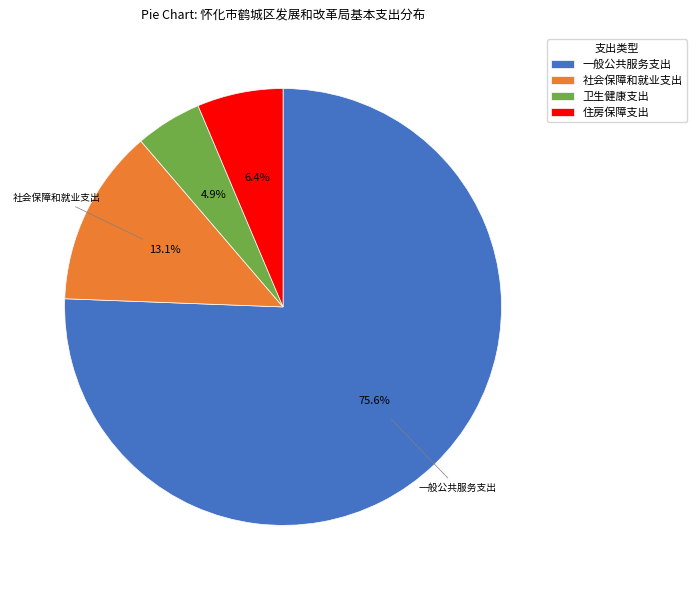

To the nearest percent, what percentage of the pie is 卫生健康支出?

5%